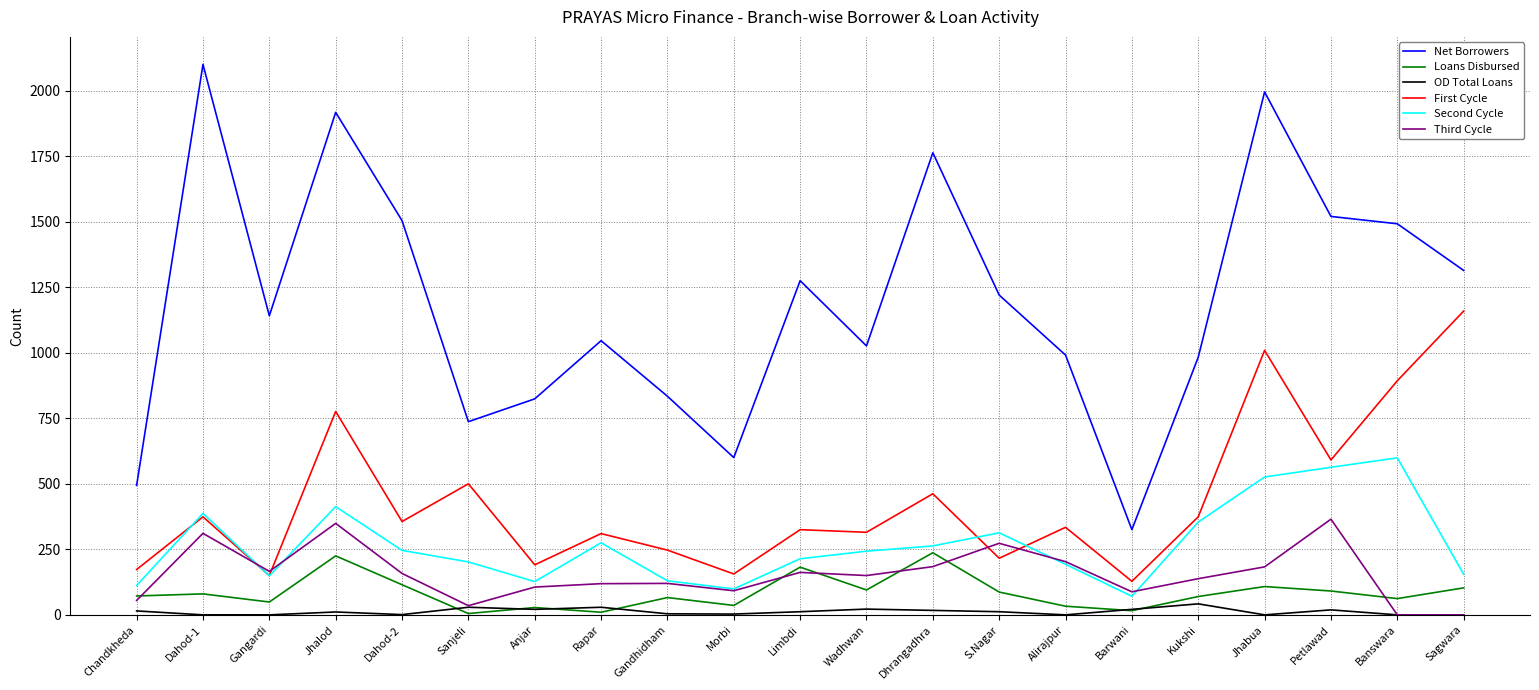

Which series has the largest range (max minus min)?

Net Borrowers